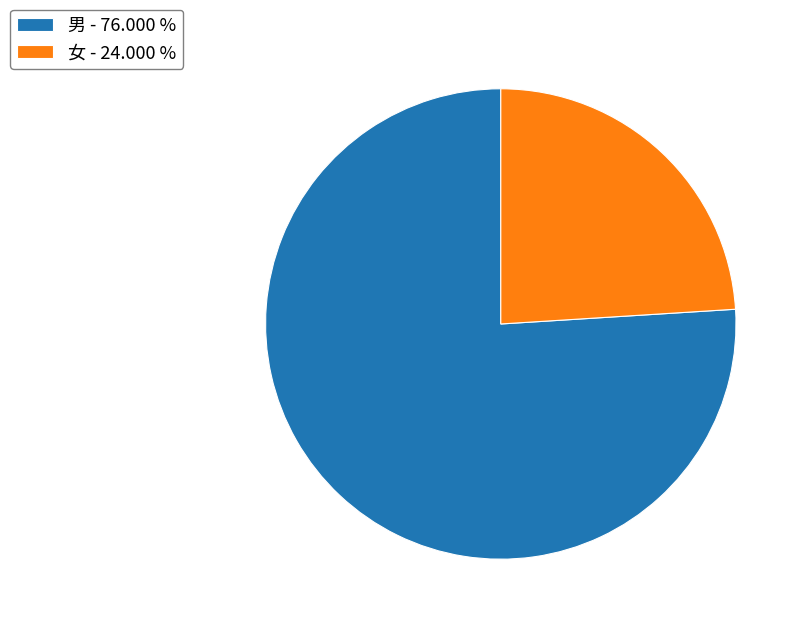

Combined, do 女 - 24.000 % and 男 - 76.000 % account for over 50%?

Yes